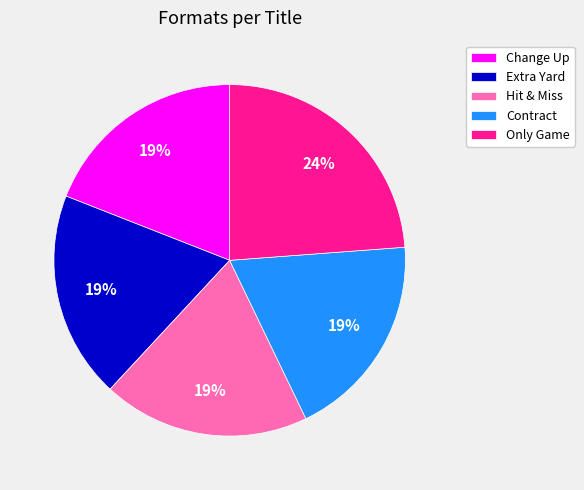

To the nearest percent, what is the combined percentage of Extra Yard and Contract?

38%